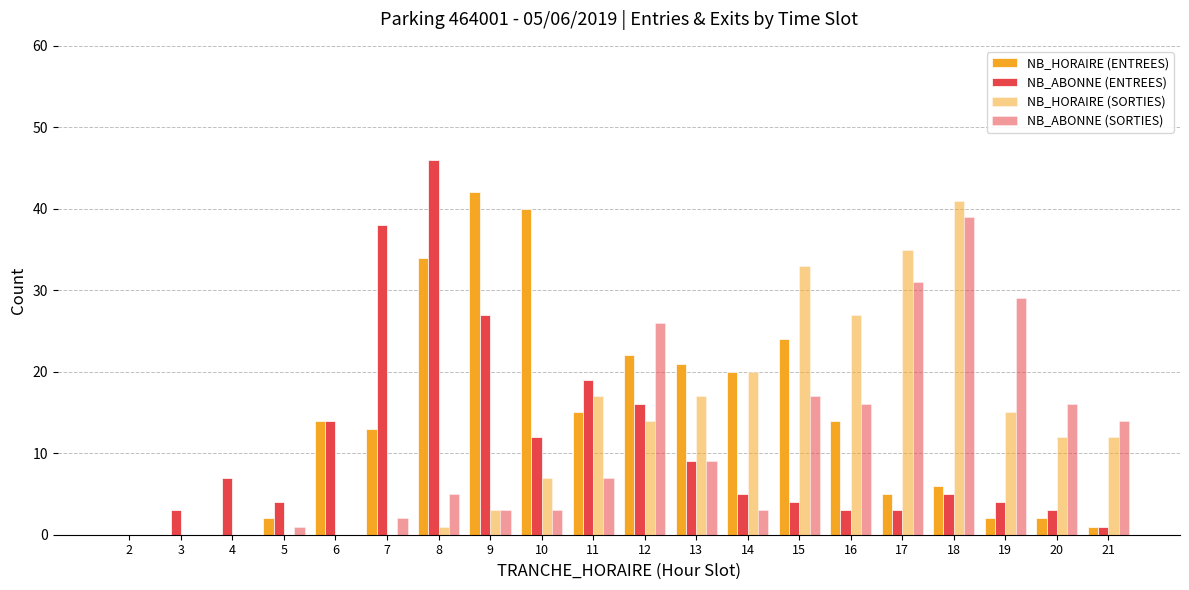

How many groups of bars are there?

20